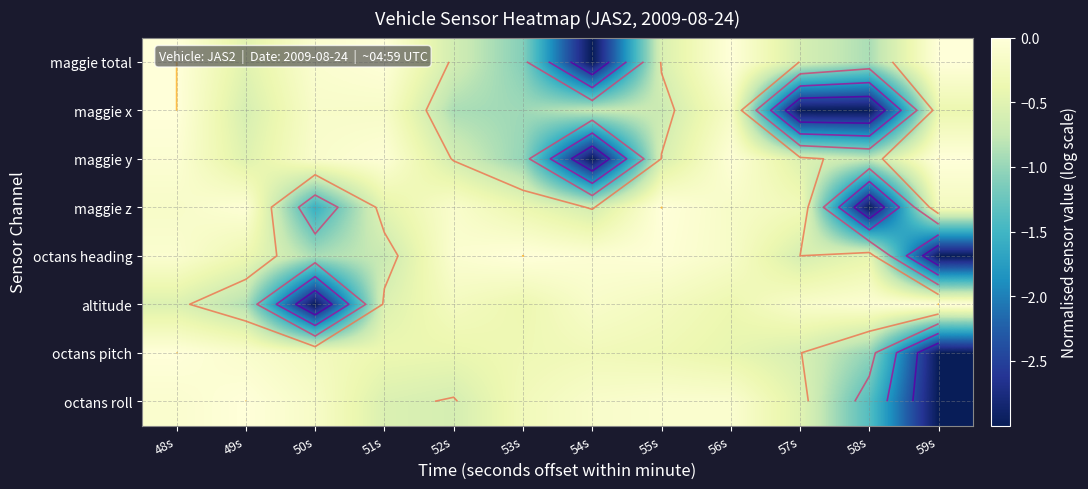

What is the smallest value displayed?

-3.0